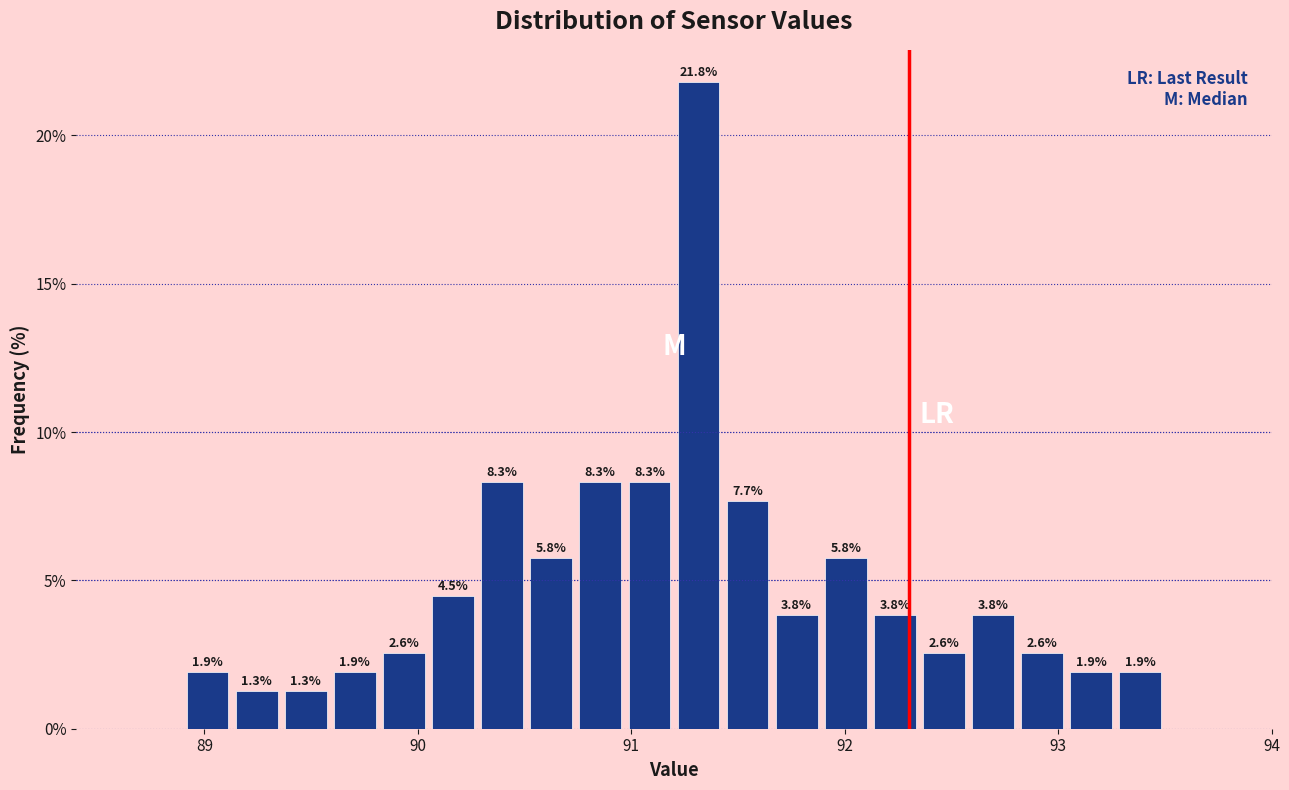

Read against the x-axis, roughly where is the centre of the tallest bar?

91.3